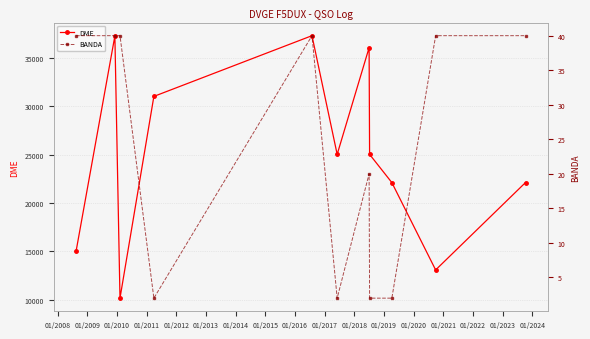

What is the difference between the second highest and minimum values in the BANDA series?

38